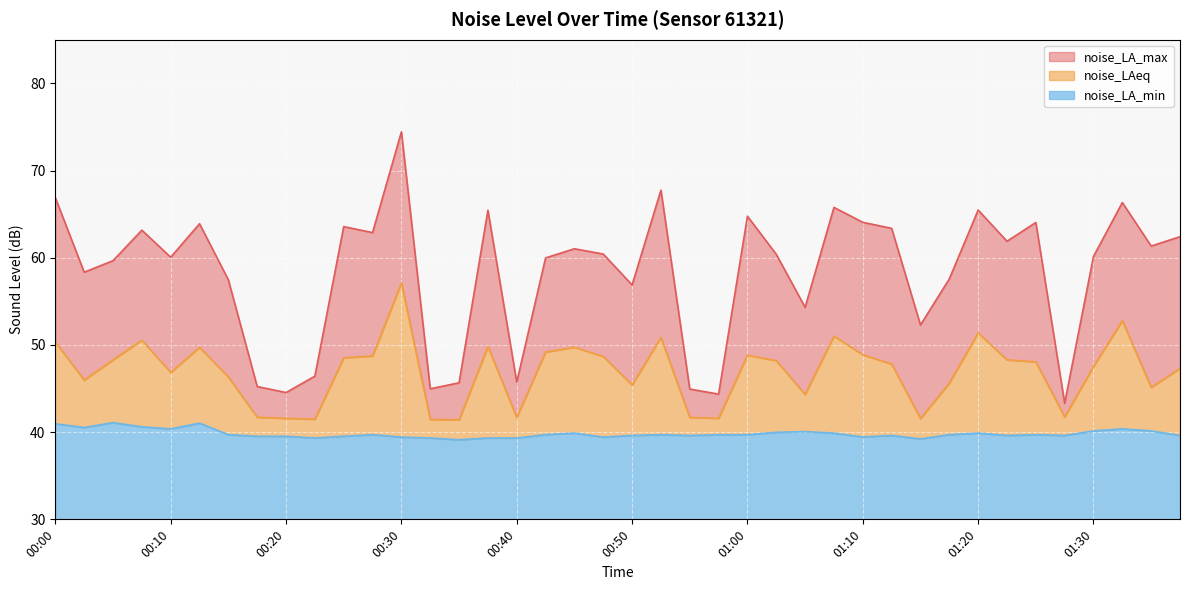

At which category does noise_LA_max reach its first local valley?

00:03